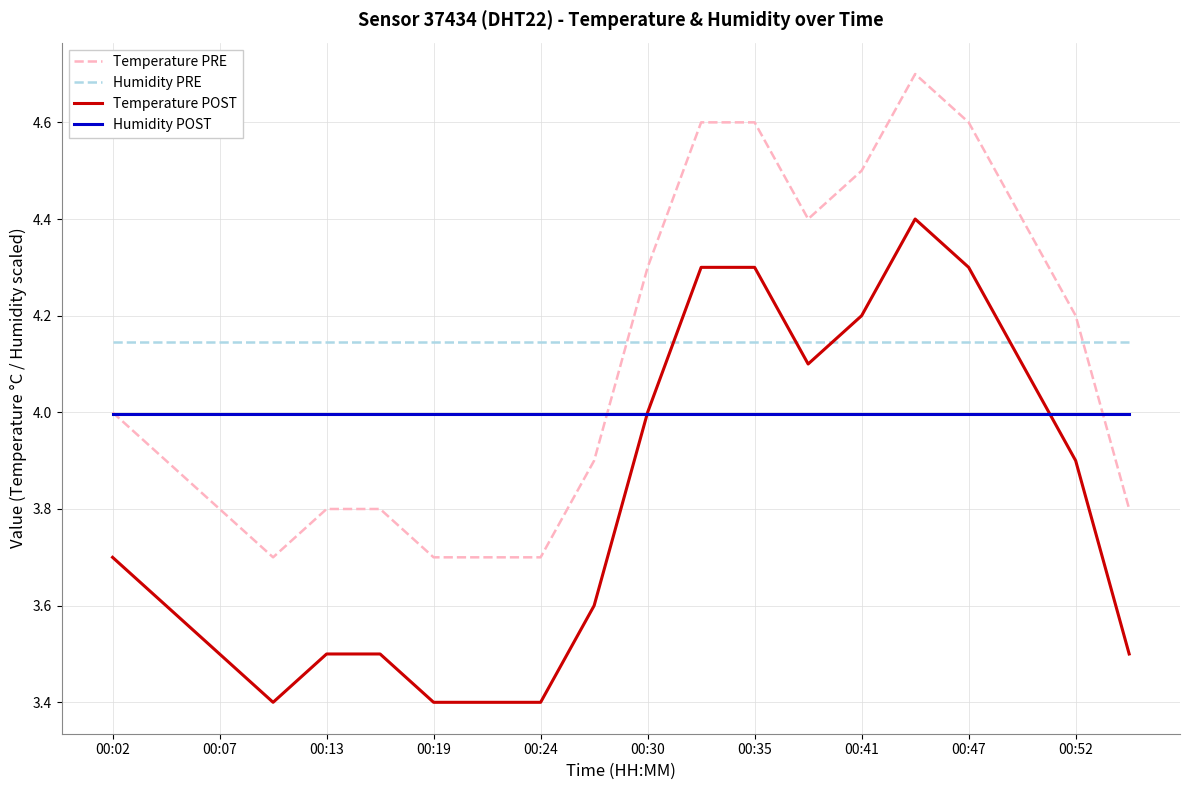

How many times do Humidity PRE and Temperature POST cross each other?

4